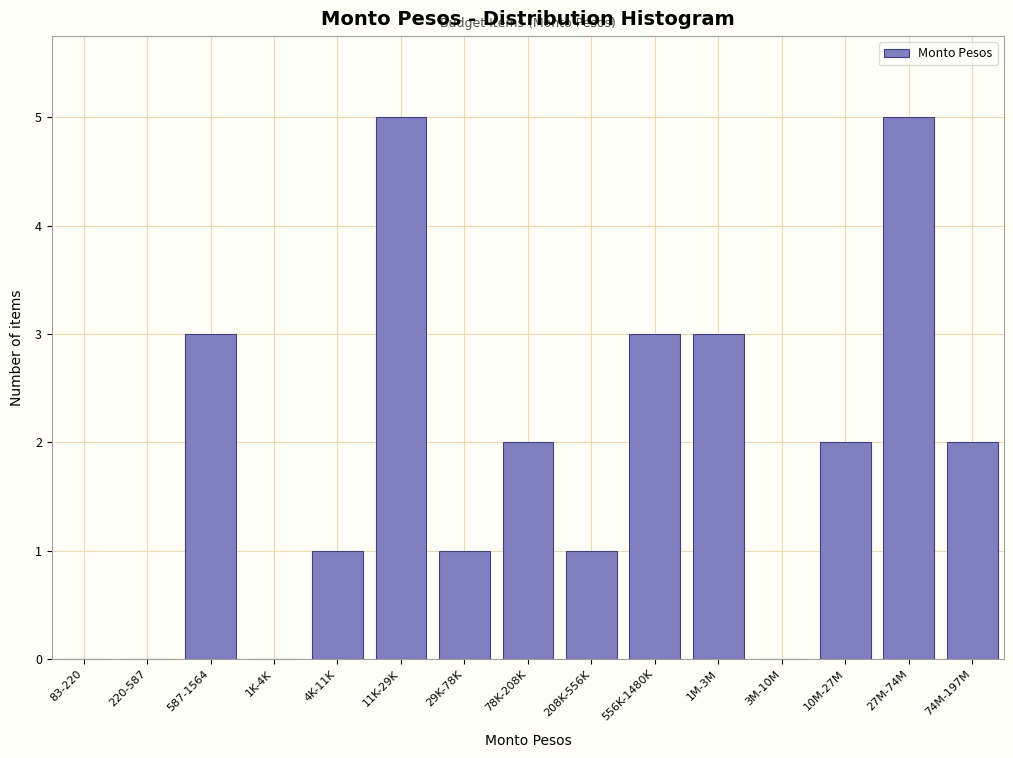

Reading right to left, what are all the values shown in this chart?

74M-197M=2	27M-74M=5	10M-27M=2	3M-10M=0	1M-3M=3	556K-1480K=3	208K-556K=1	78K-208K=2	29K-78K=1	11K-29K=5	4K-11K=1	1K-4K=0	587-1564=3	220-587=0	83-220=0